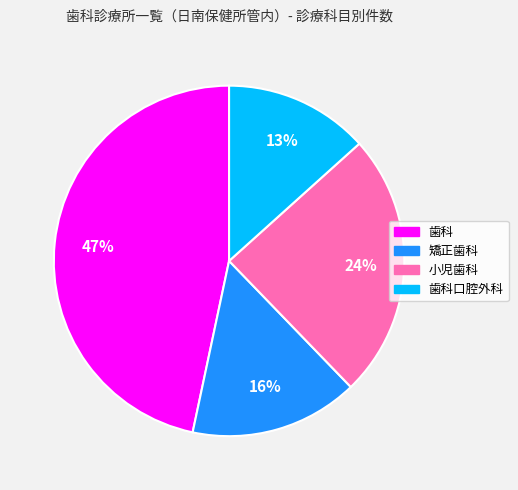

Do 歯科 and 小児歯科 together represent more than half of the pie?

Yes